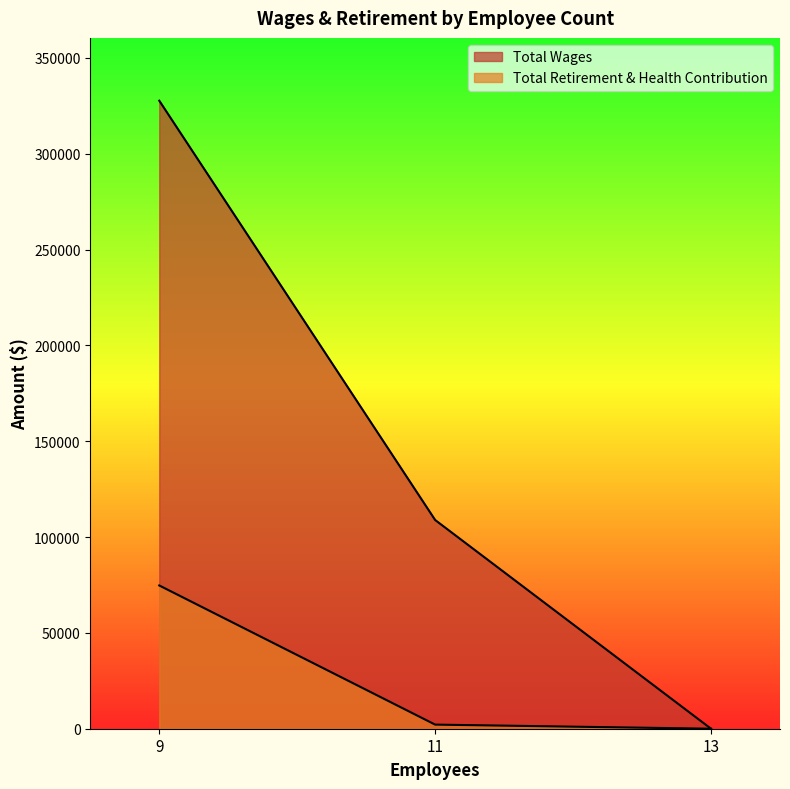

How many Total Wages values are between 0 and 327694?

3